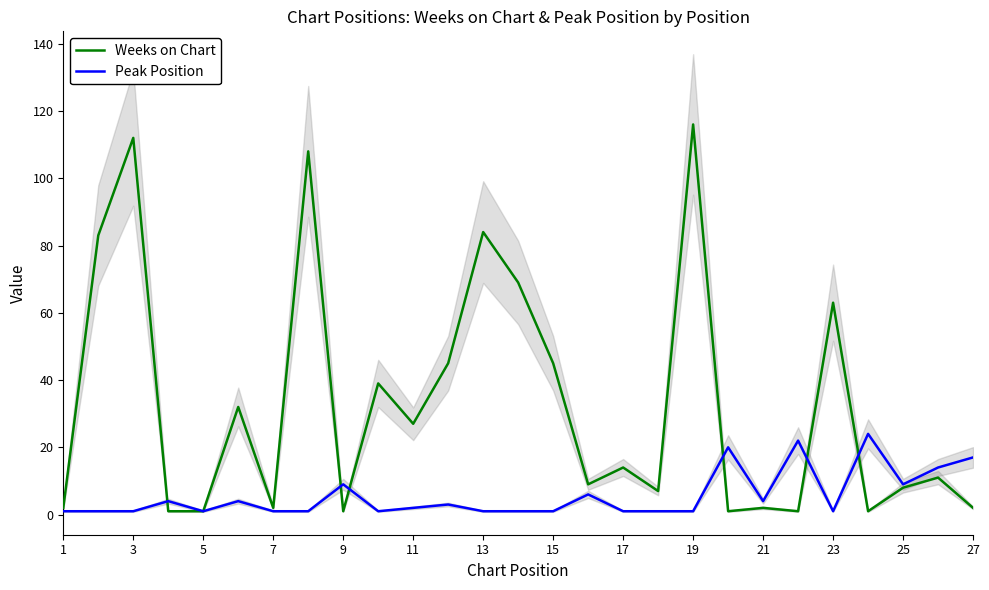

The Peak Position series shows 1 at 15. True or false?

True